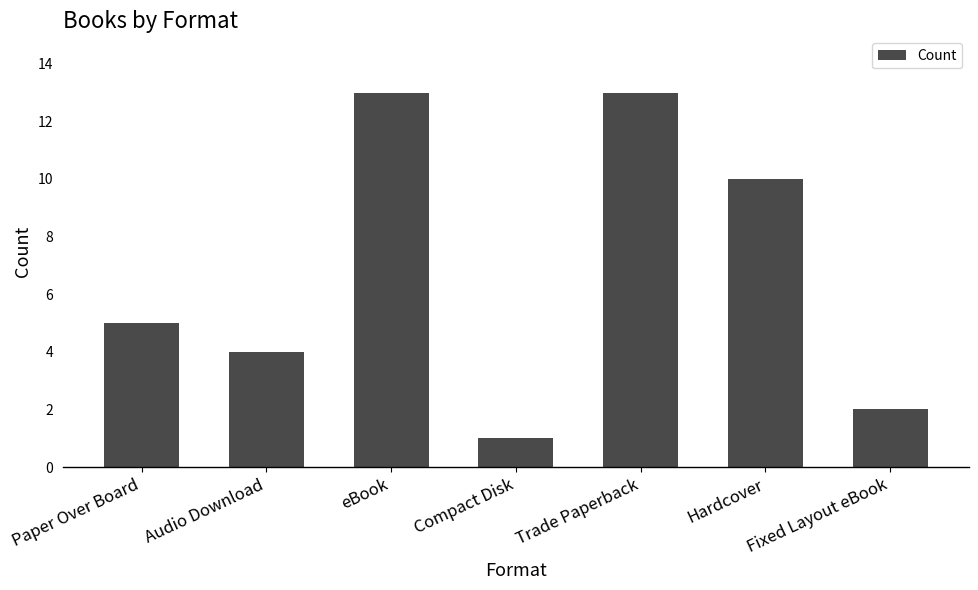

How many data points are less than 5?

3